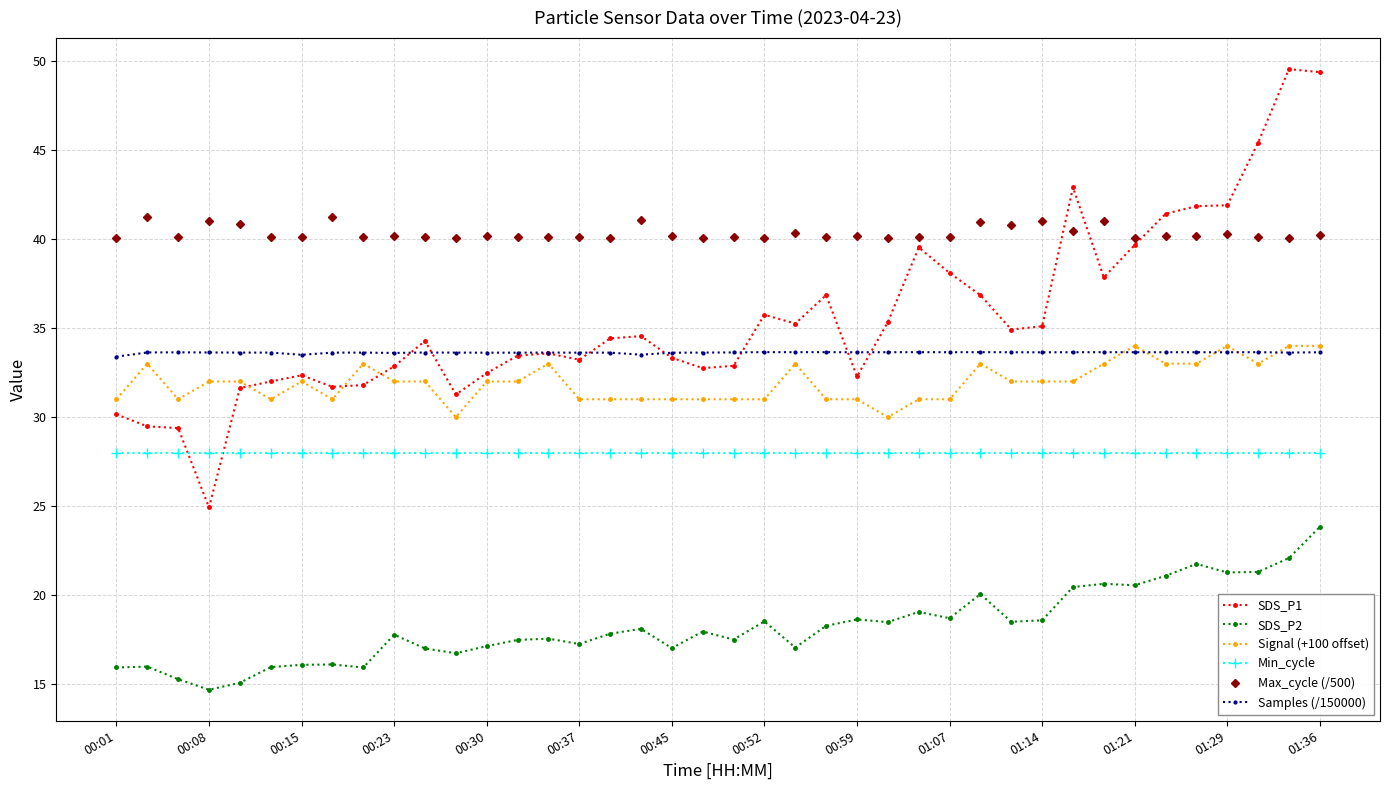

List the series in order of their peak value, lowest first.

SDS_P2, Min_cycle, Samples (/150000), Signal (+100 offset), Max_cycle (/500), SDS_P1